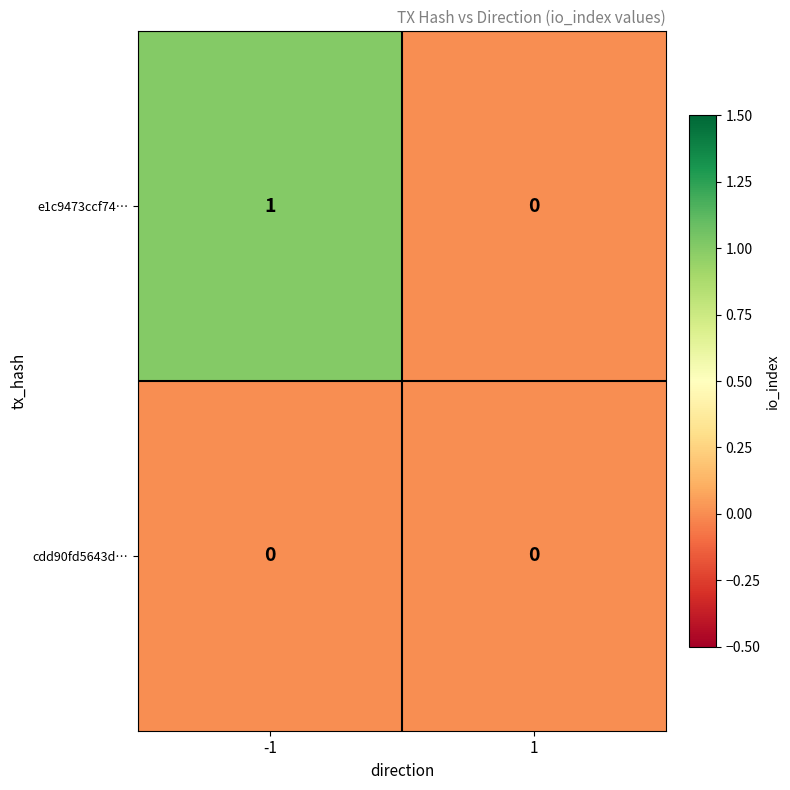

Which series has the largest total across all categories?

e1c9473ccf74…